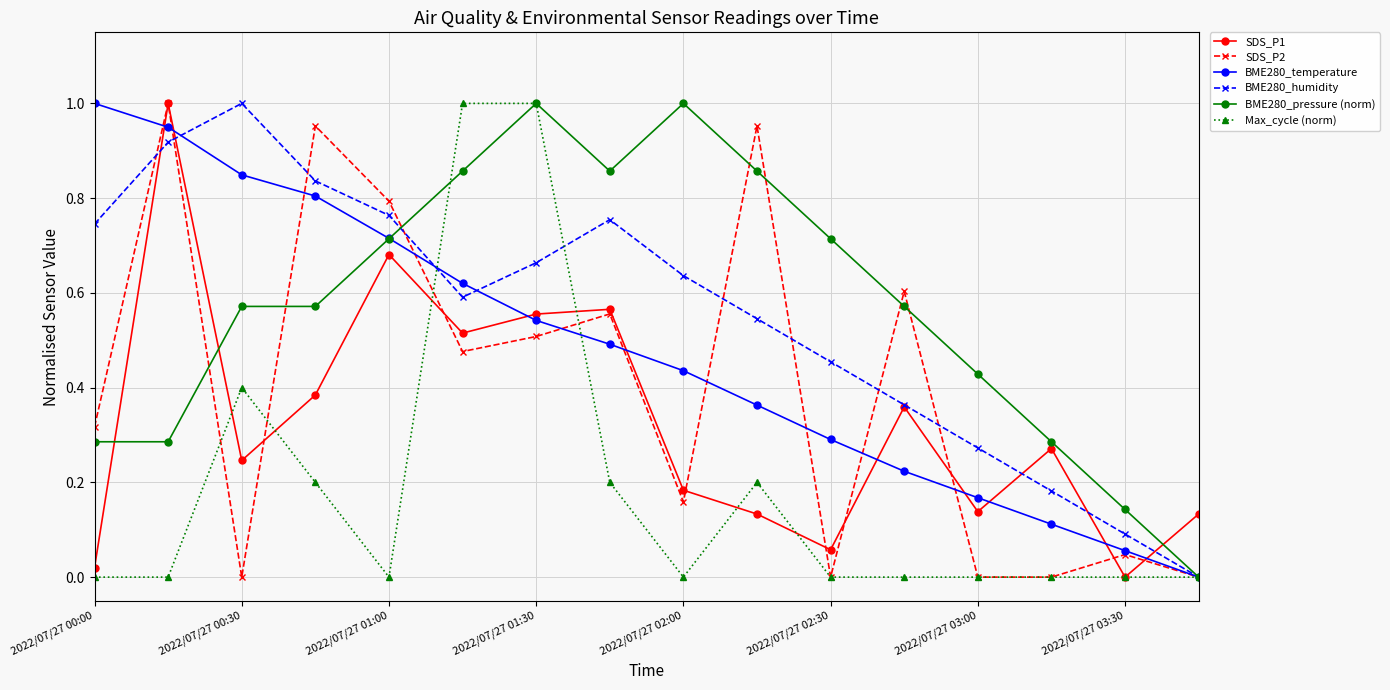

In BME280_humidity, how many points are lower than both neighbors (excluding endpoints)?

1